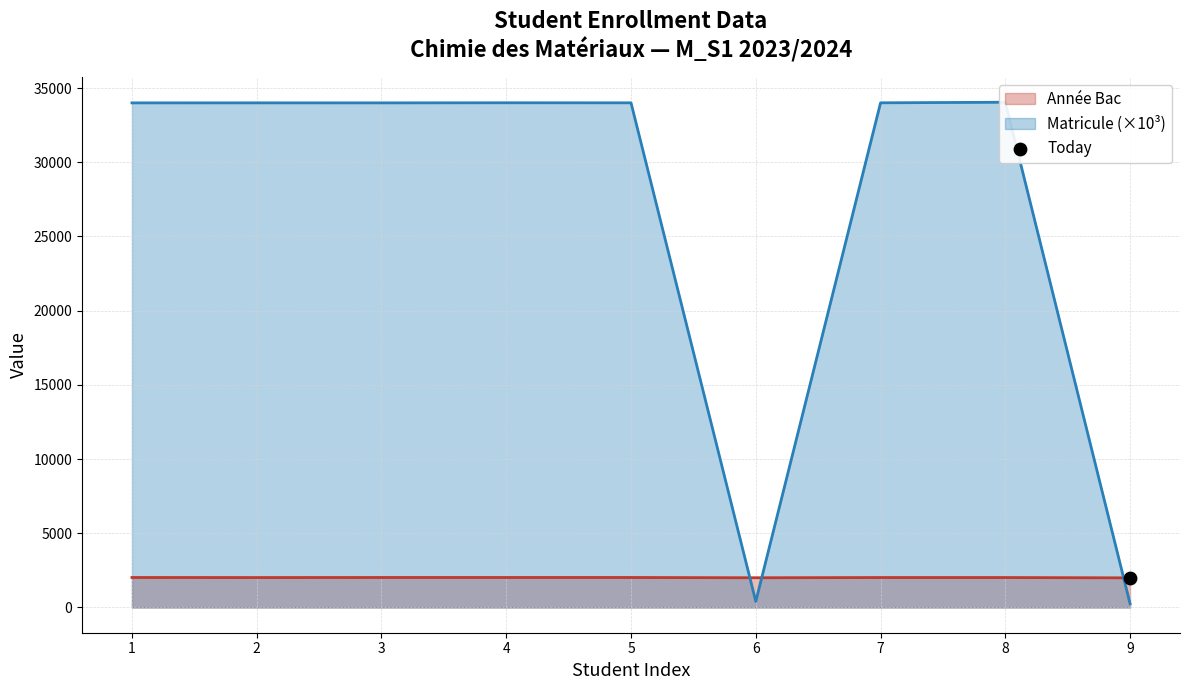

At which category is the sum across all series the highest?

8